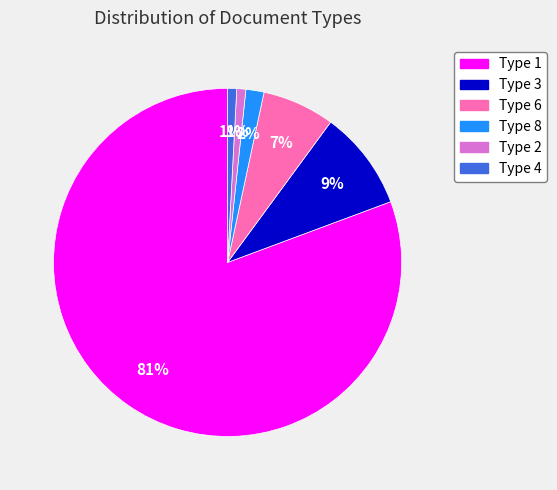

Which category has the biggest portion of the pie?

Type 1